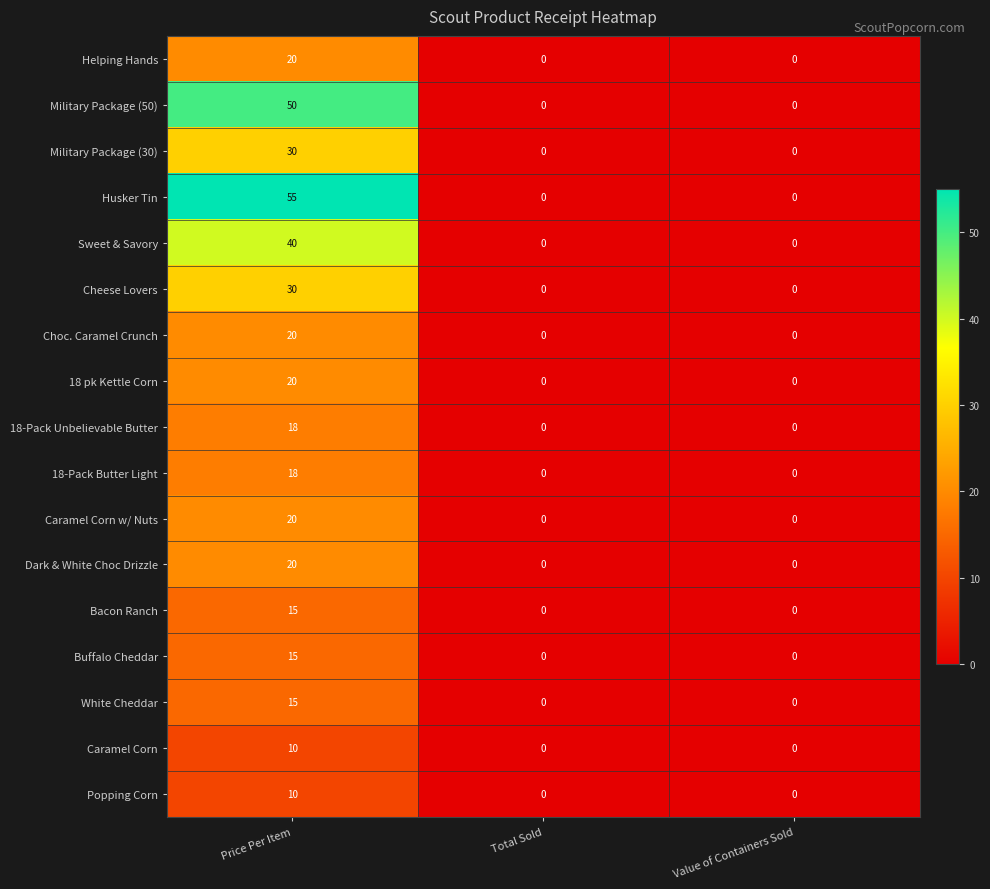

What is the difference between the highest and lowest values at Price Per Item?

45